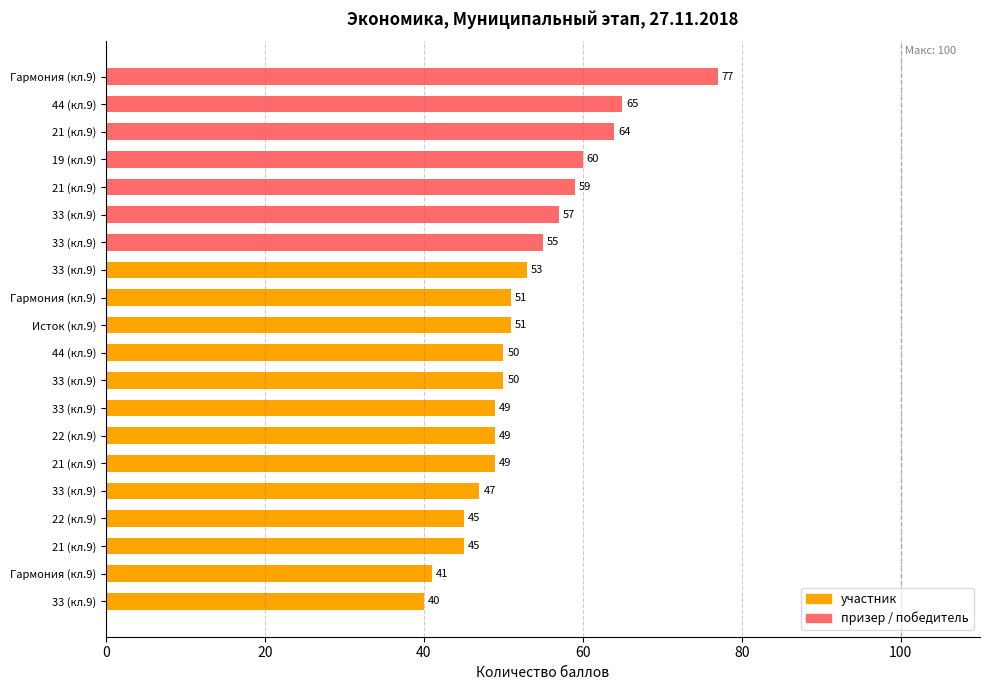

What is the smallest value displayed?

40